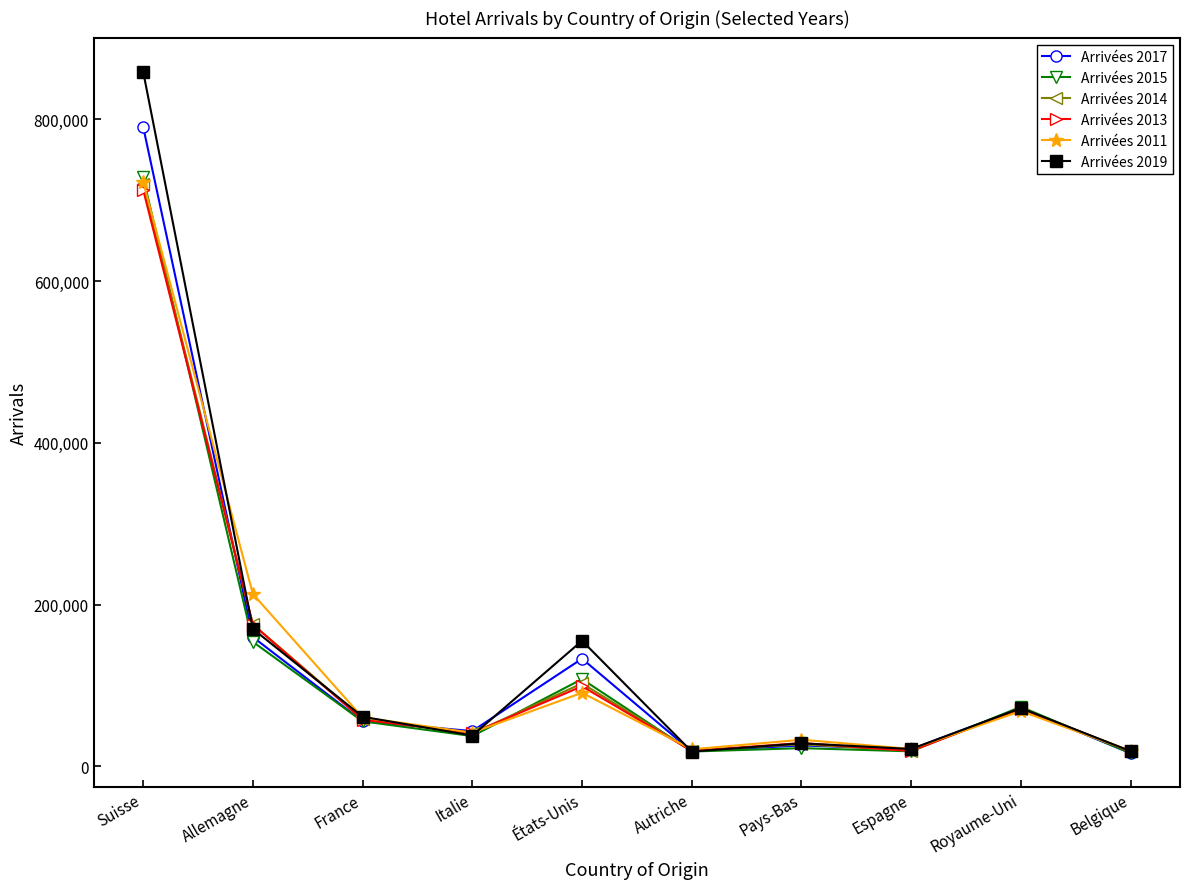

True or false: Arrivées 2015 and Arrivées 2013 intersect in this chart.

True